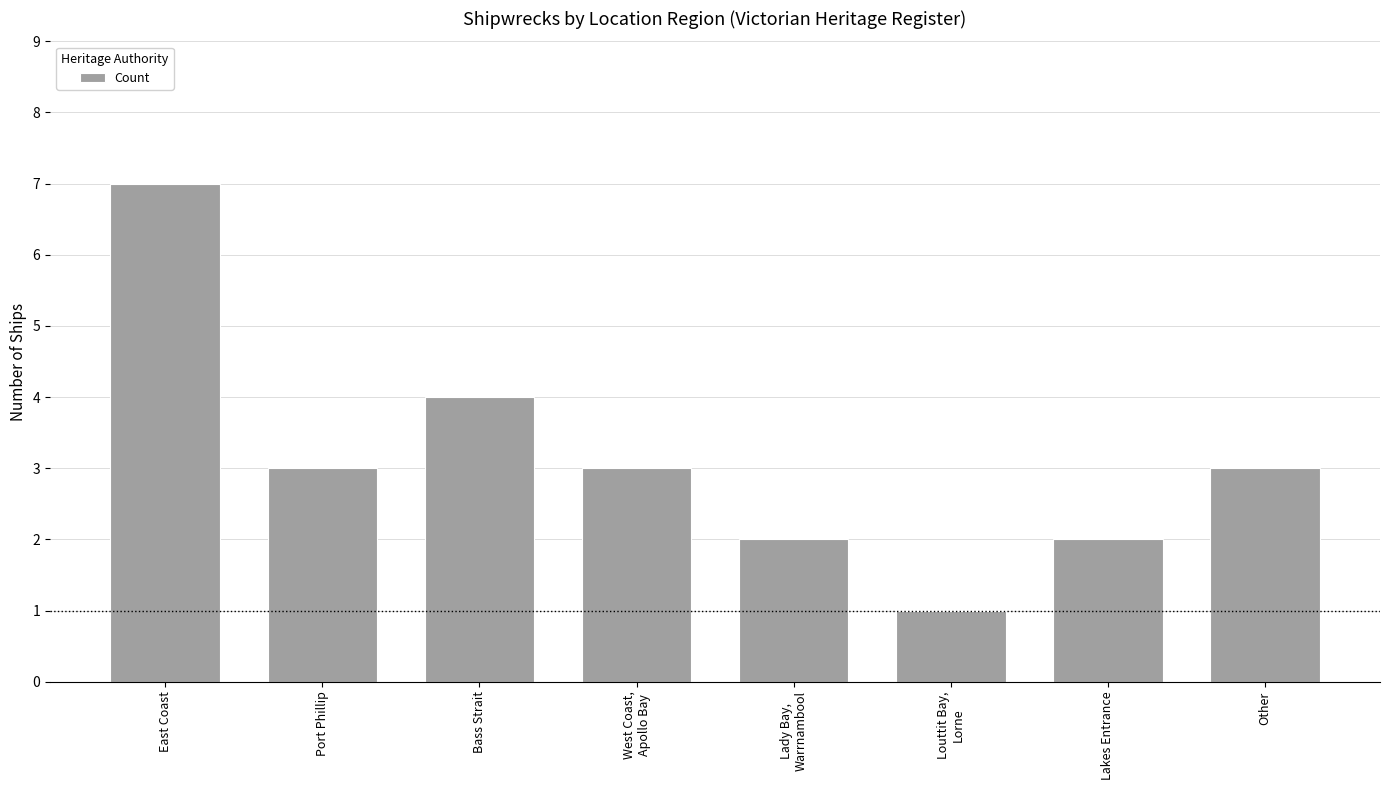

Reading left to right, transcribe all the data shown in this chart.

7	3	4	3	2	1	2	3